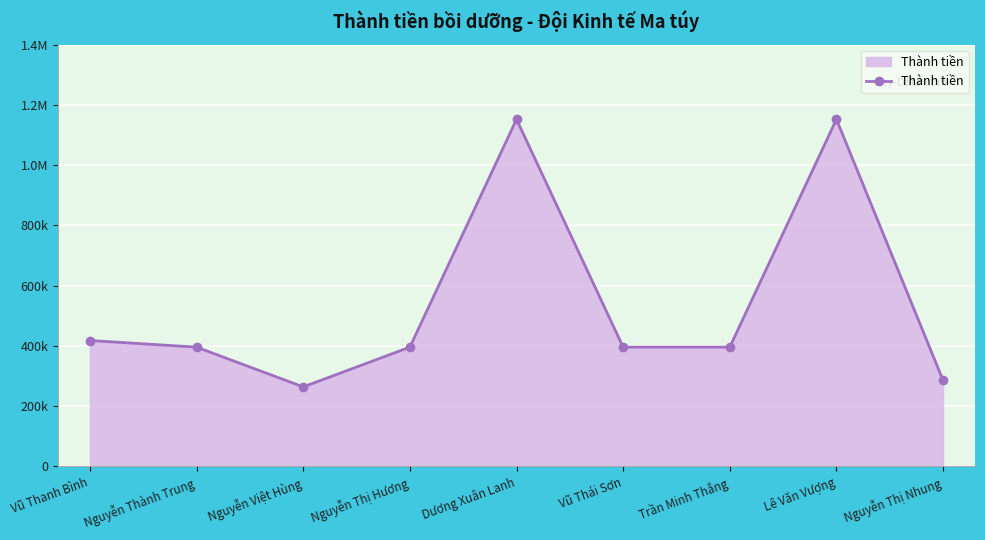

Reading left to right, transcribe all the data shown in this chart.

Vũ Thanh Bình=418000	Nguyễn Thành Trung=396000	Nguyễn Việt Hùng=264000	Nguyễn Thị Hương=396000	Dương Xuân Lanh=1152000	Vũ Thái Sơn=396000	Trần Minh Thắng=396000	Lê Văn Vượng=1152000	Nguyễn Thị Nhung=286000